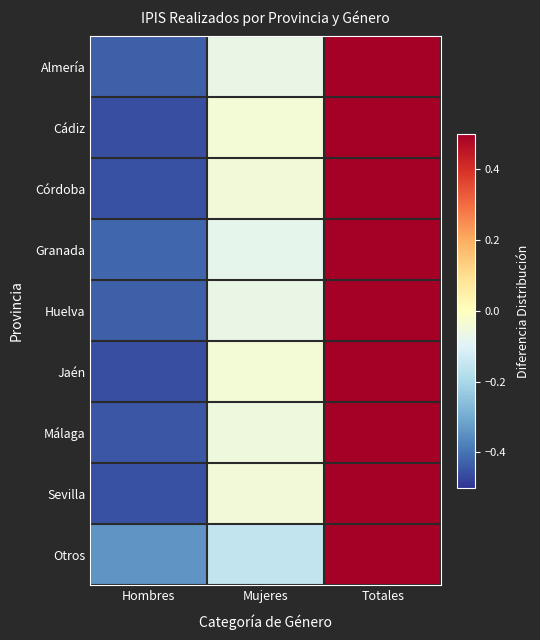

List the series in order of their peak value, highest first.

Sevilla, Cádiz, Granada, Málaga, Córdoba, Jaén, Almería, Huelva, Otros